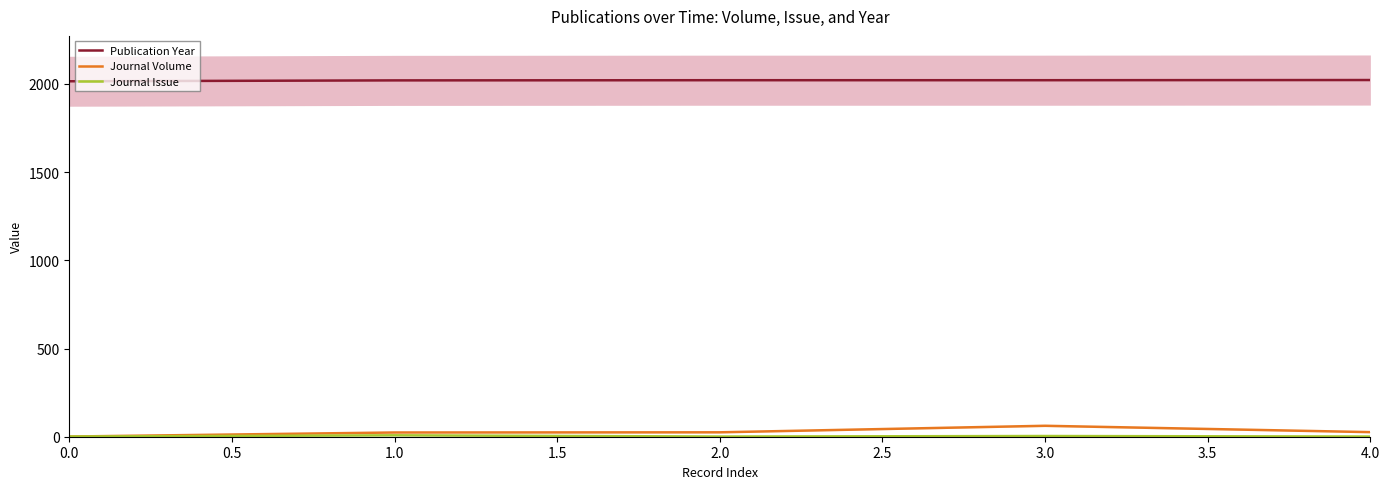

True or false: Journal Volume and Publication Year intersect in this chart.

False